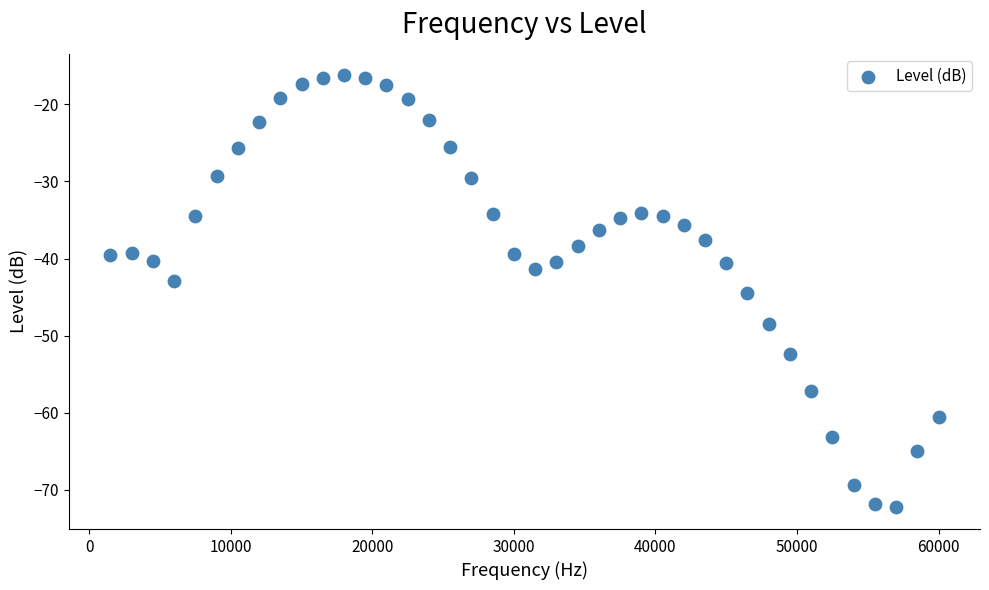

What is the range of X values (max minus min)?

58500.0